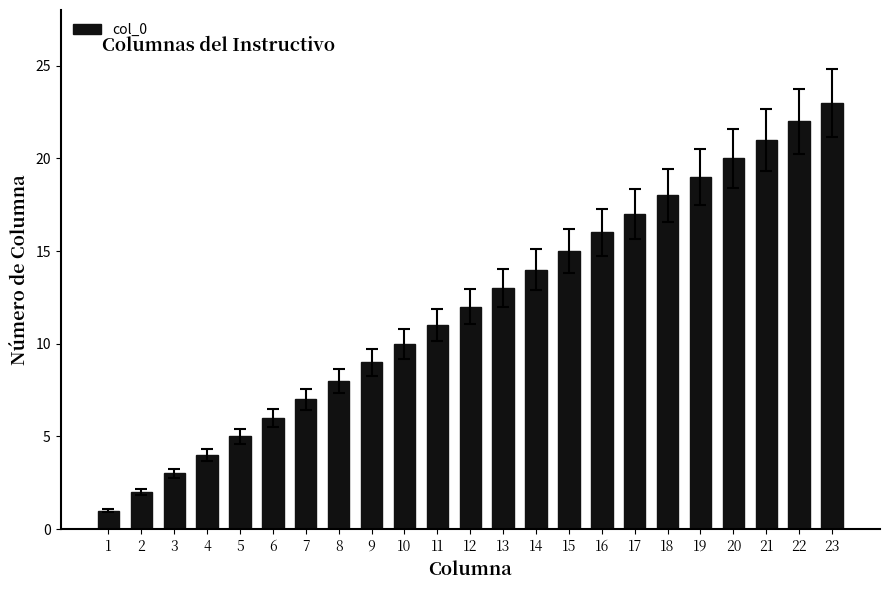

Does the chart contain any negative values?

No